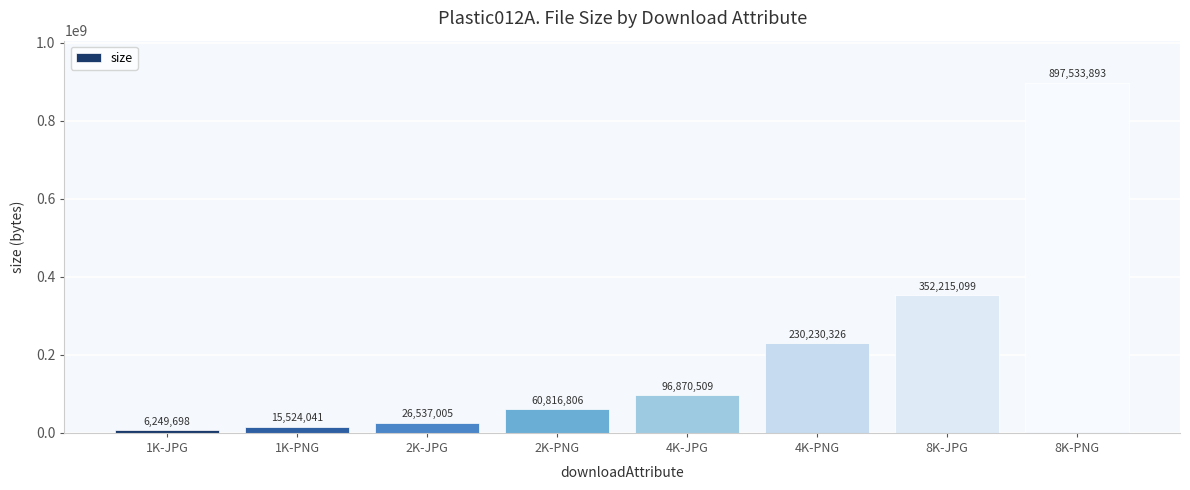

Rank the categories by value from lowest to highest.

1K-JPG, 1K-PNG, 2K-JPG, 2K-PNG, 4K-JPG, 4K-PNG, 8K-JPG, 8K-PNG